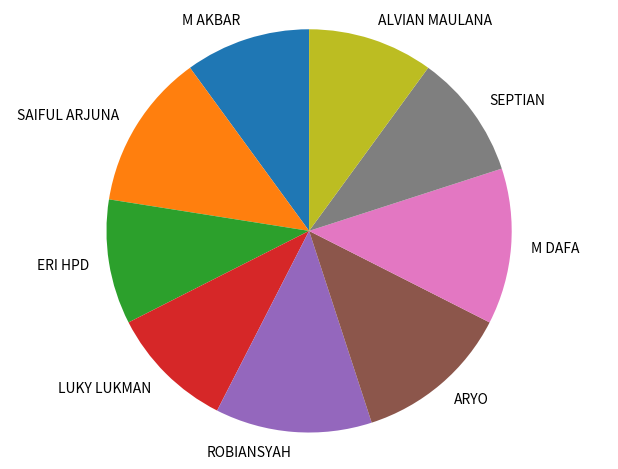

Is there any slice that represents more than half of the pie?

No